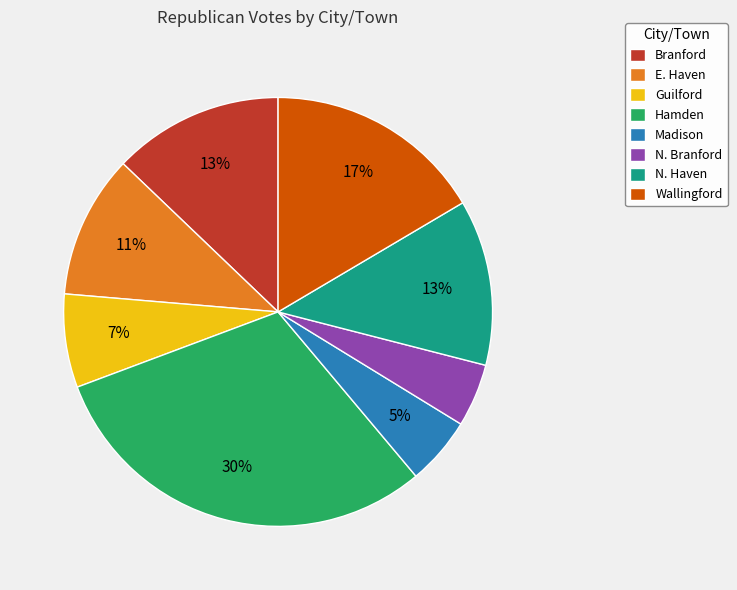

Between Madison and E. Haven, which is larger?

E. Haven